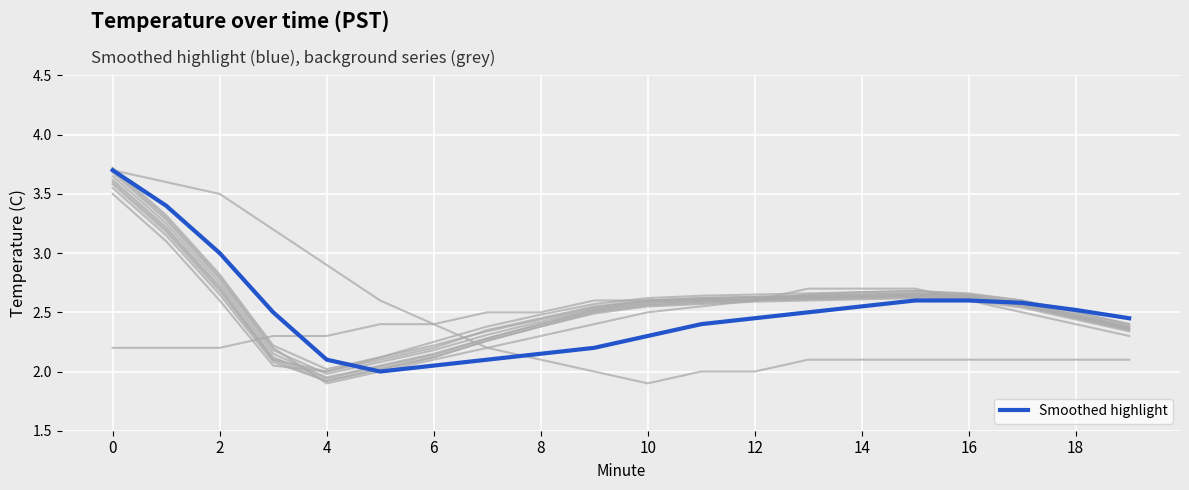

In Background 1, how many points are lower than both neighbors (excluding endpoints)?

1